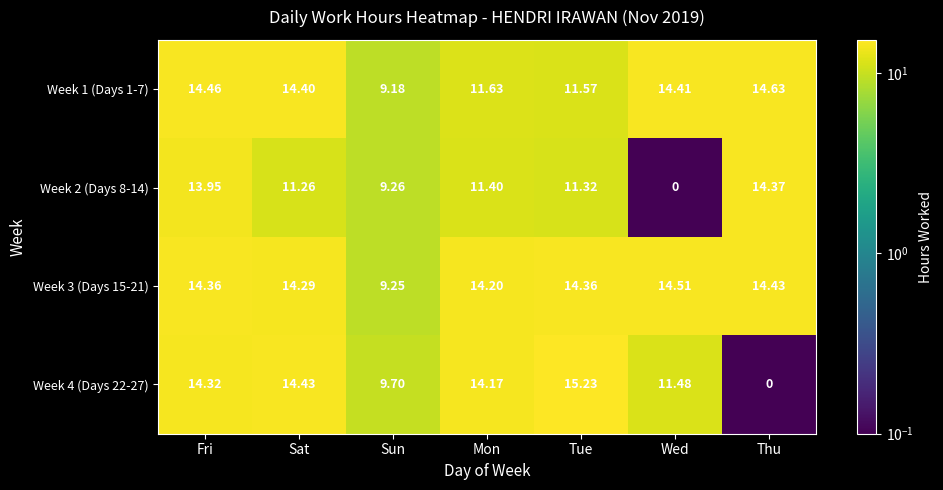

Which category has the lowest value in the Week 2 (Days 8-14) series?

Wed